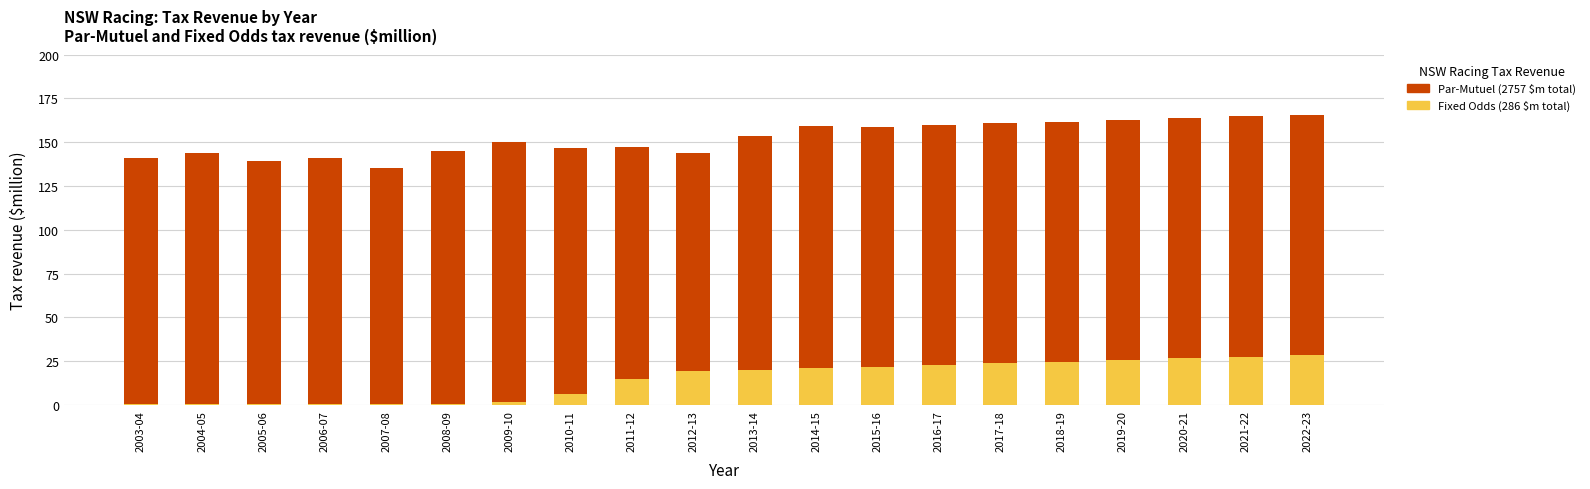

What is the total value across all series at 2017-18?

160.7